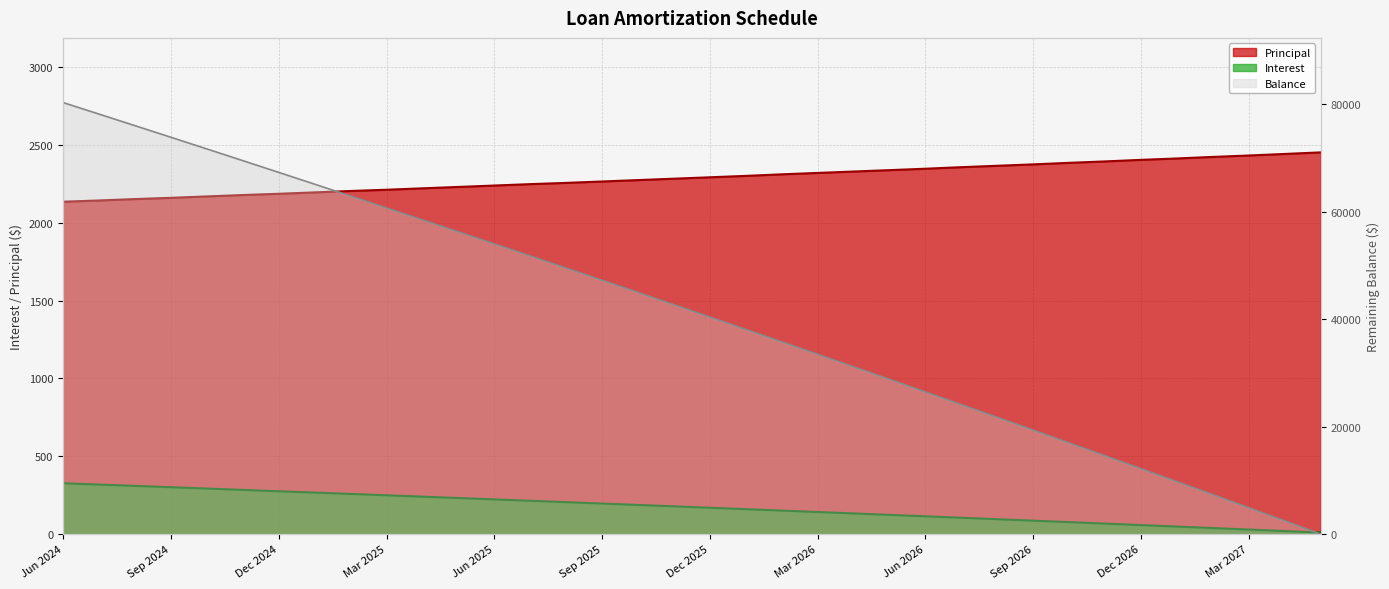

How many lines are shown in the chart?

3